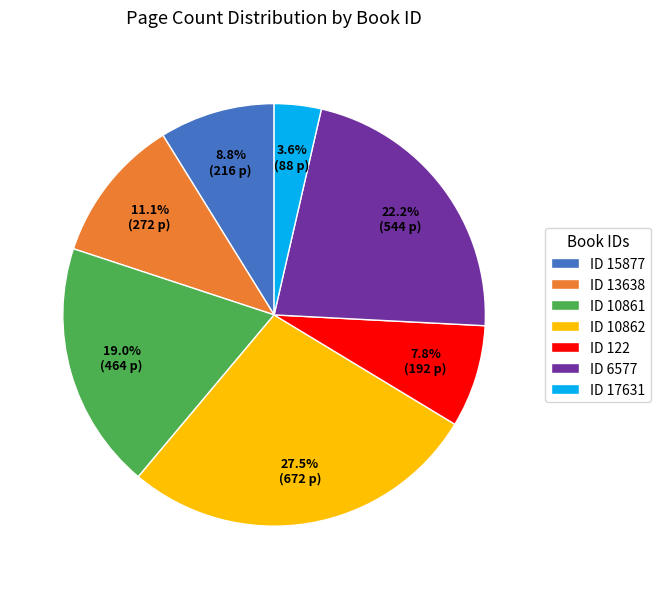

Between ID 6577 and ID 10861, which is larger?

ID 6577